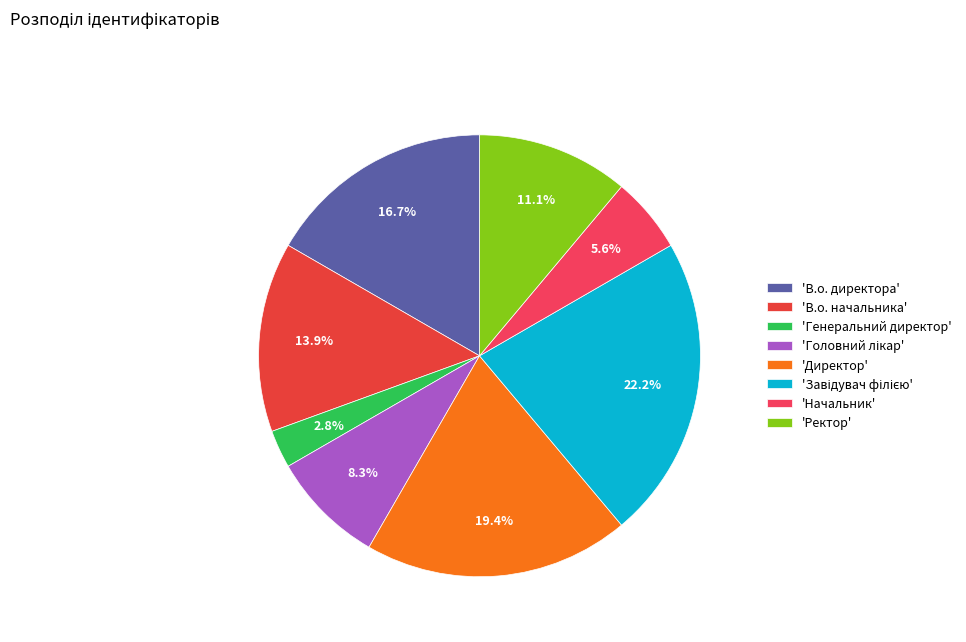

What is the largest slice in the pie chart?

Завідувач філією